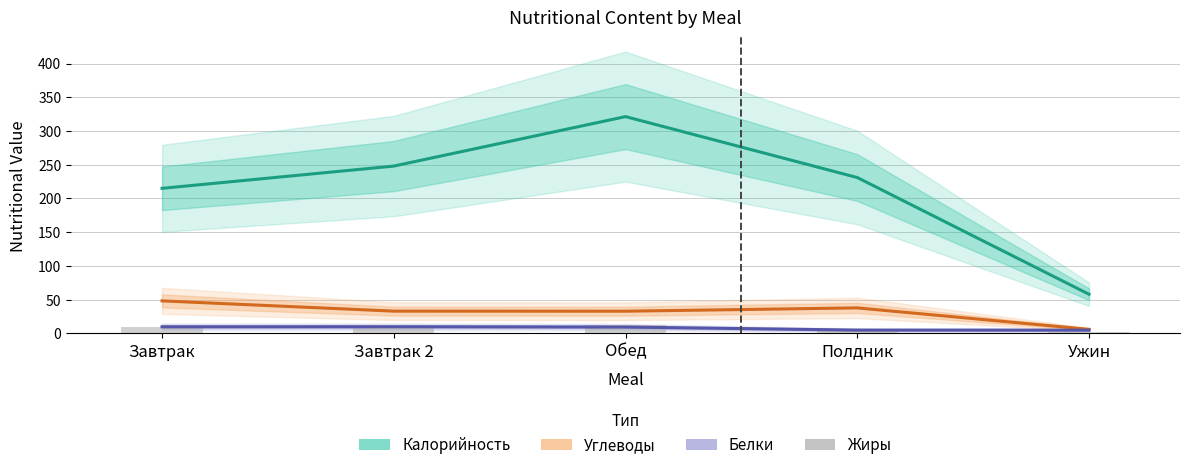

Reading left to right, what are all the values shown in this chart?

Калорийность: 215.0	248.0	321.3	231.0	58.0
Углеводы: 48.2	33.0	32.9	37.8	6.0
Белки: 9.8	9.9	9.4	4.9	4.8
Жиры: 9.2	8.5	13.1	6.3	1.6